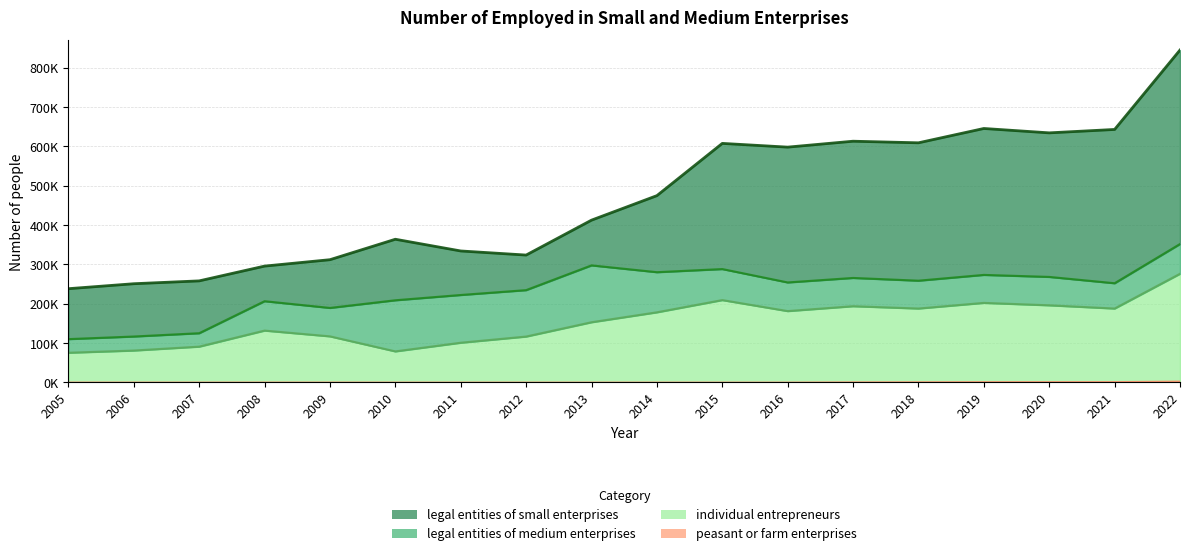

Read the peasant or farm enterprises value at 2018, to the nearest 10.

820